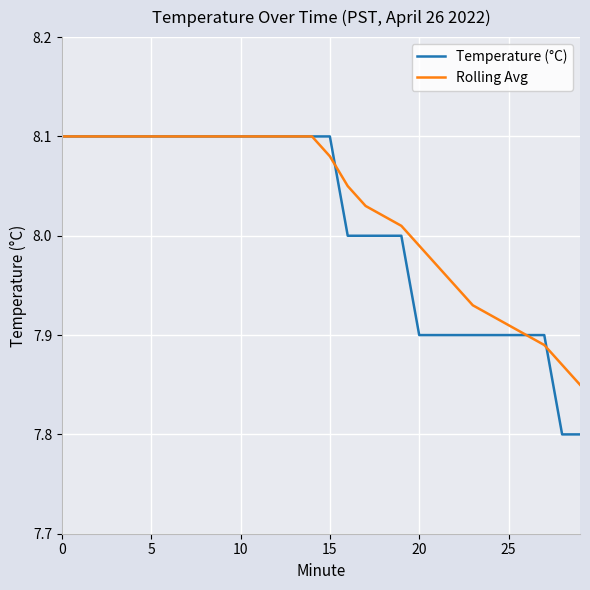

Which series has the widest spread of values?

Temperature (°C)